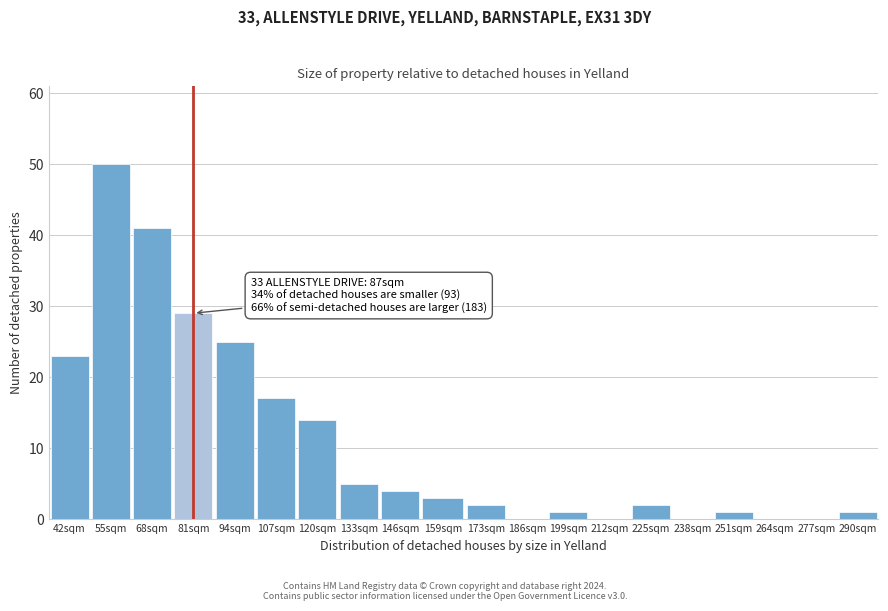

Reading right to left, what are all the values shown in this chart?

290sqm=1	277sqm=0	264sqm=0	251sqm=1	238sqm=0	225sqm=2	212sqm=0	199sqm=1	186sqm=0	173sqm=2	159sqm=3	146sqm=4	133sqm=5	120sqm=14	107sqm=17	94sqm=25	81sqm=29	68sqm=41	55sqm=50	42sqm=23